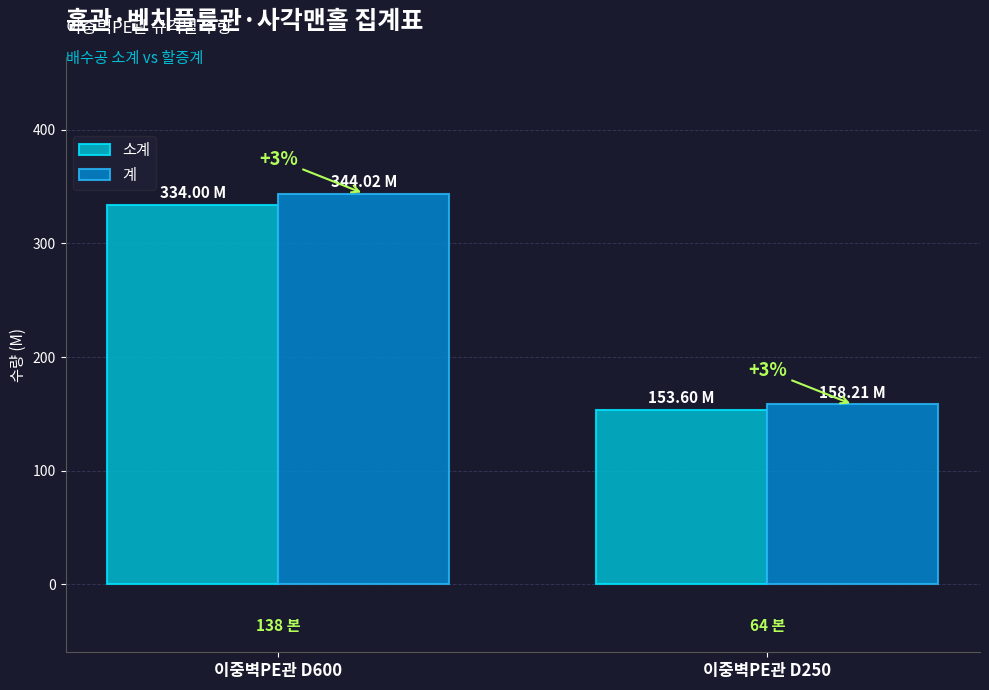

Which category has the lowest value across all series?

이중벽PE관 D250